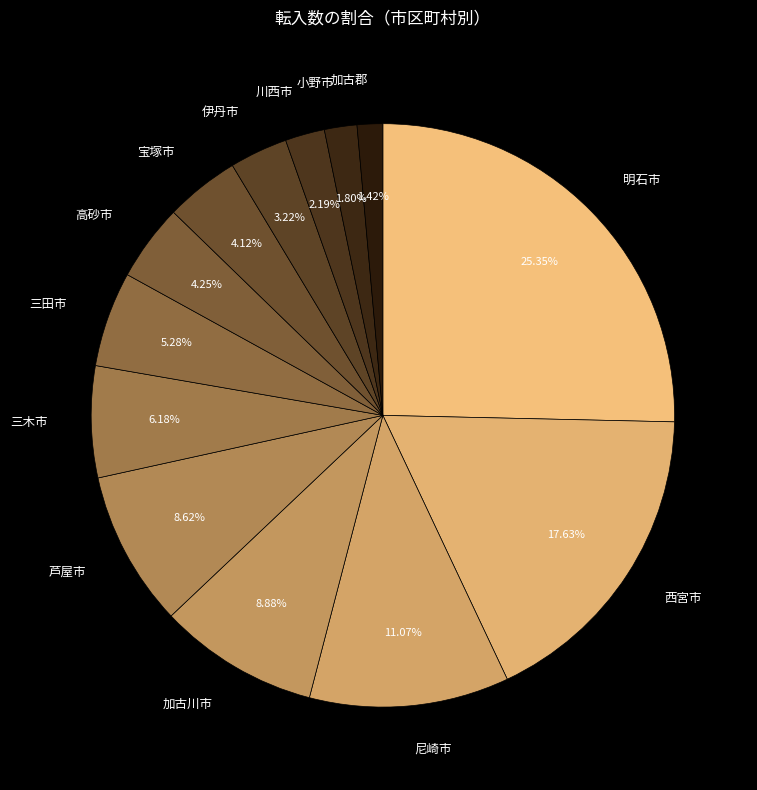

What percentage is the 加古郡 slice, to the nearest percent?

1%